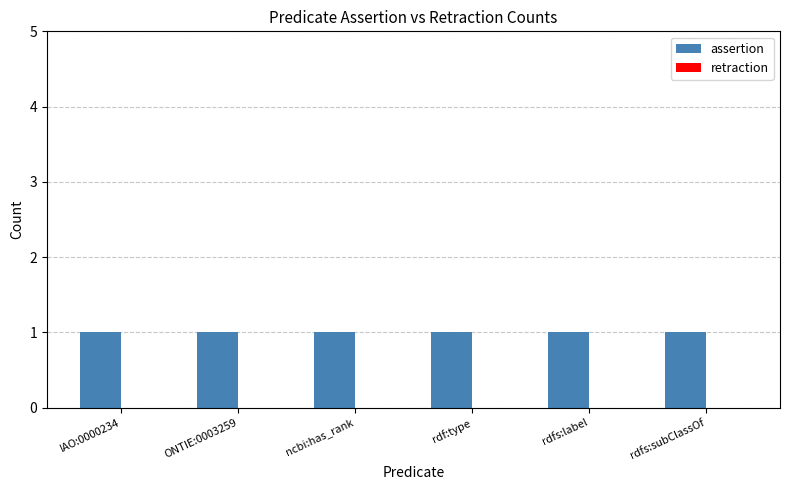

Reading left to right, what are all the values shown in this chart?

assertion: 1	1	1	1	1	1
retraction: 0	0	0	0	0	0